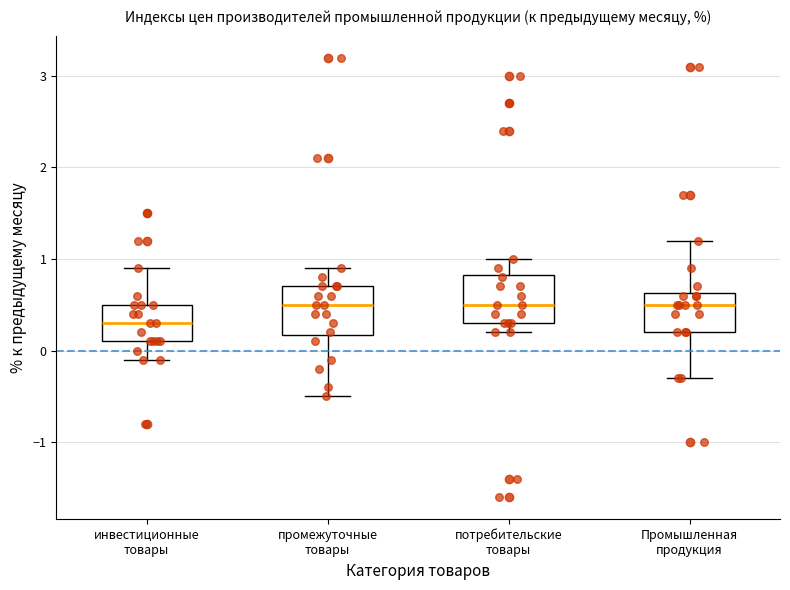

Which box has the lowest median line?

инвестиционные товары